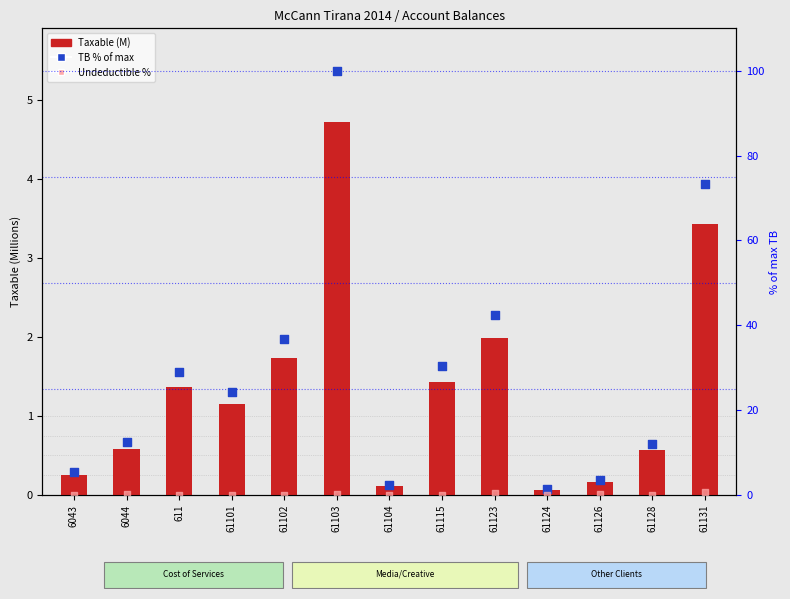

Is the value of TB % of max at 6043 greater than the value of Taxable (M) at 61101?

Yes